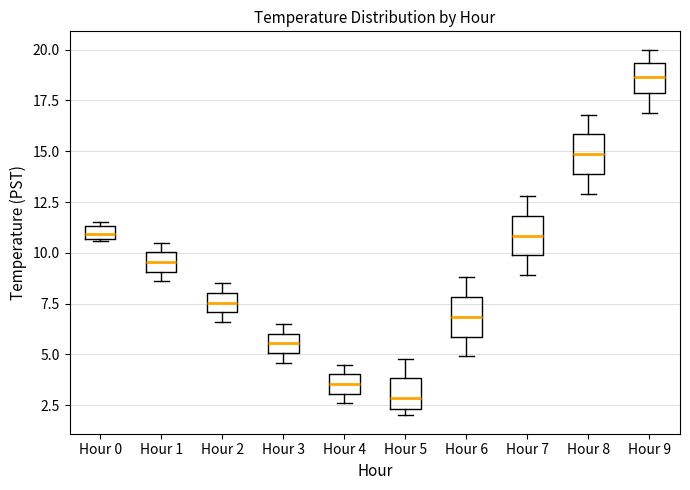

Which box has the lowest median line?

Hour 5